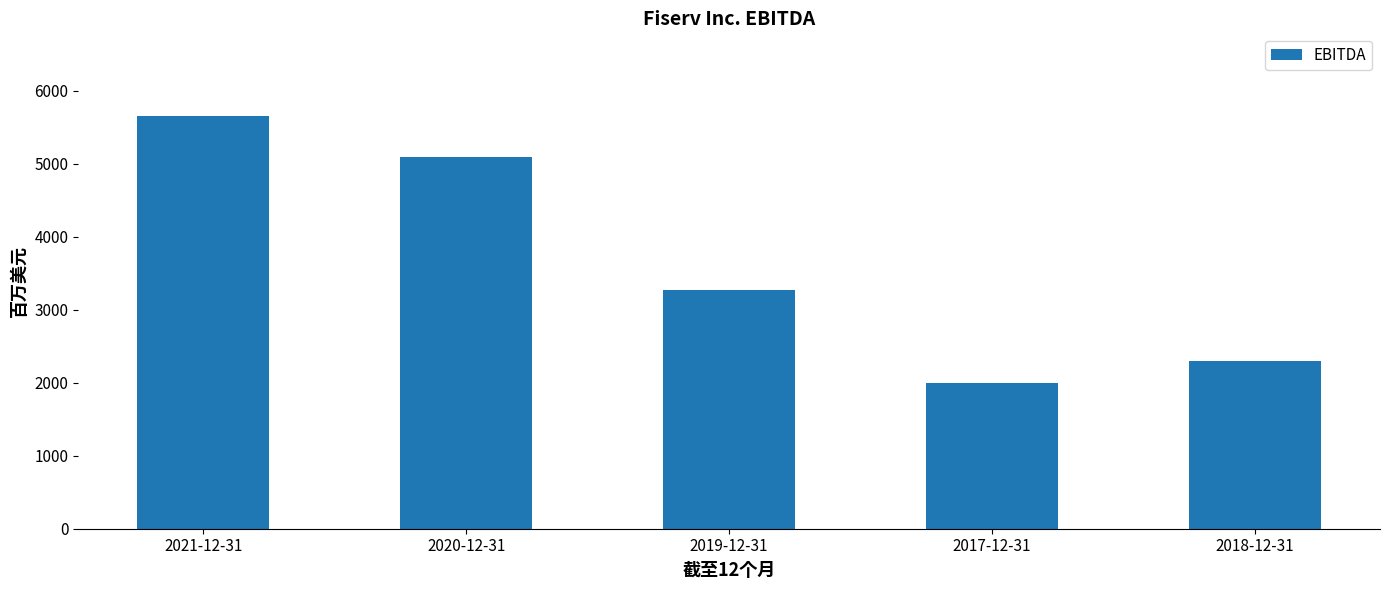

What is the approximate value at 2019-12-31, to the nearest 100?

3300